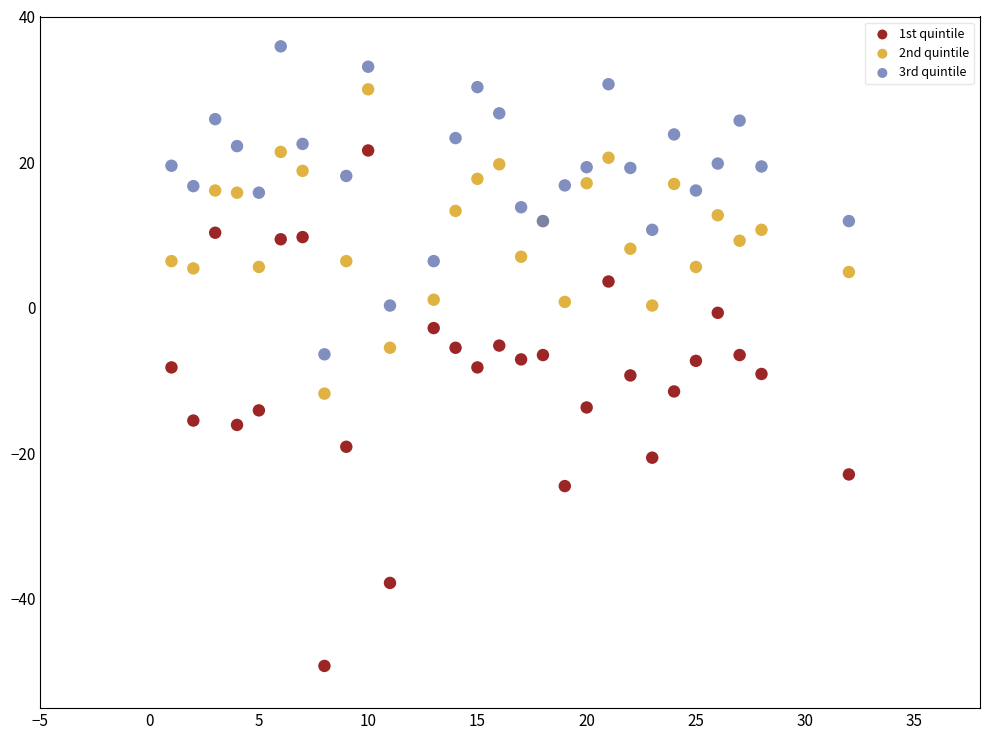

Which series has the largest Y range (max minus min)?

1st quintile